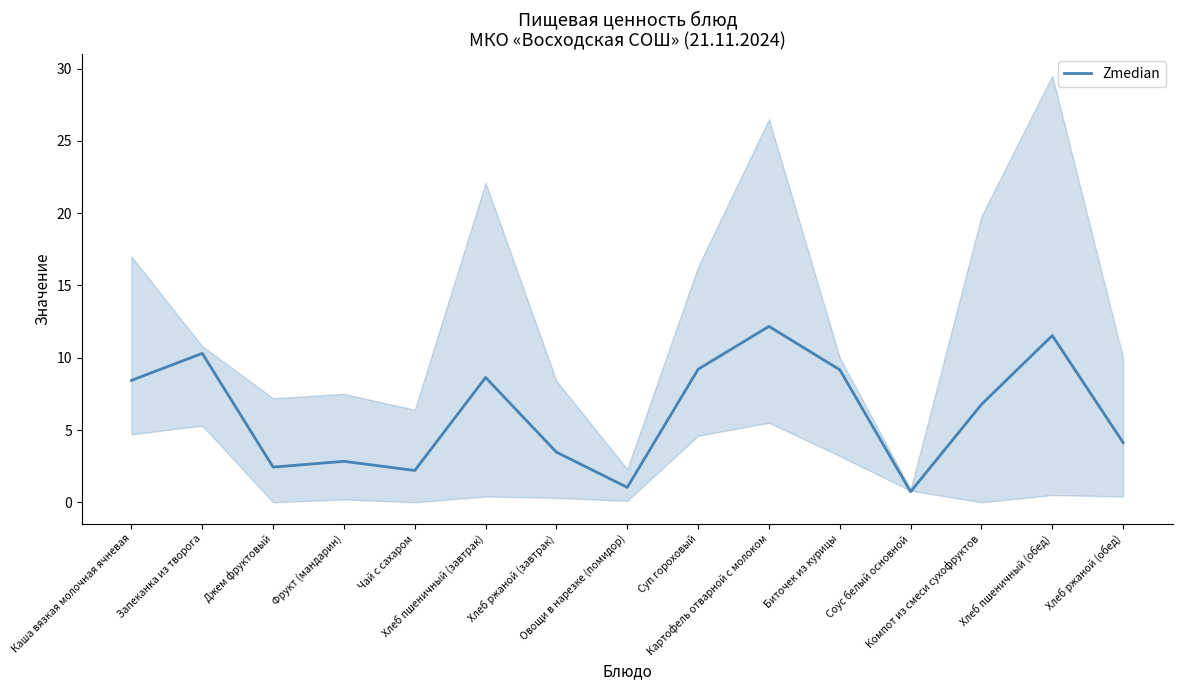

True or false: the data shows 8.4 at Каша вязкая молочная ячневая.

True